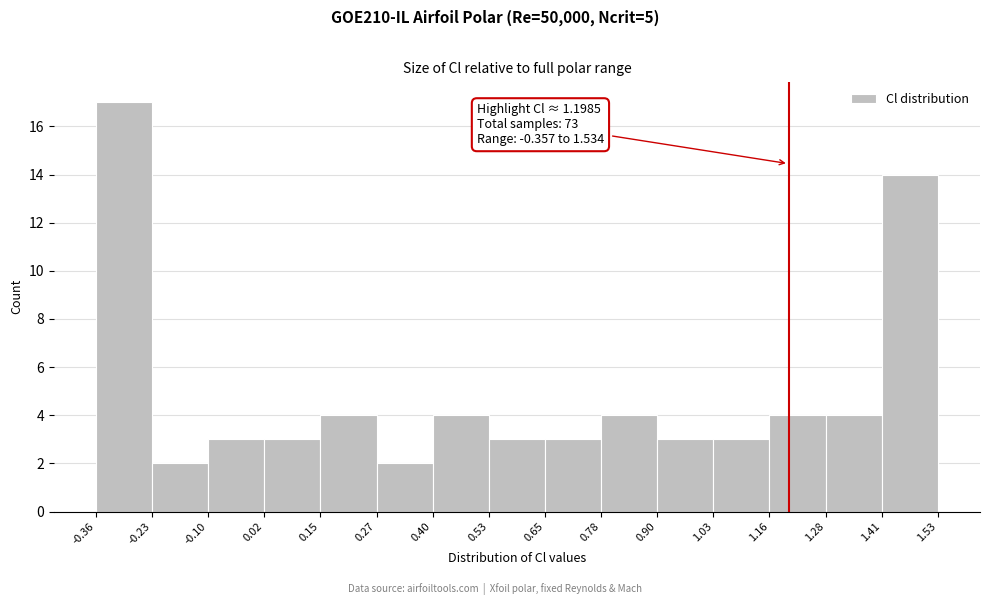

Which range on the x-axis has the tallest bar?

-0.36 to -0.23